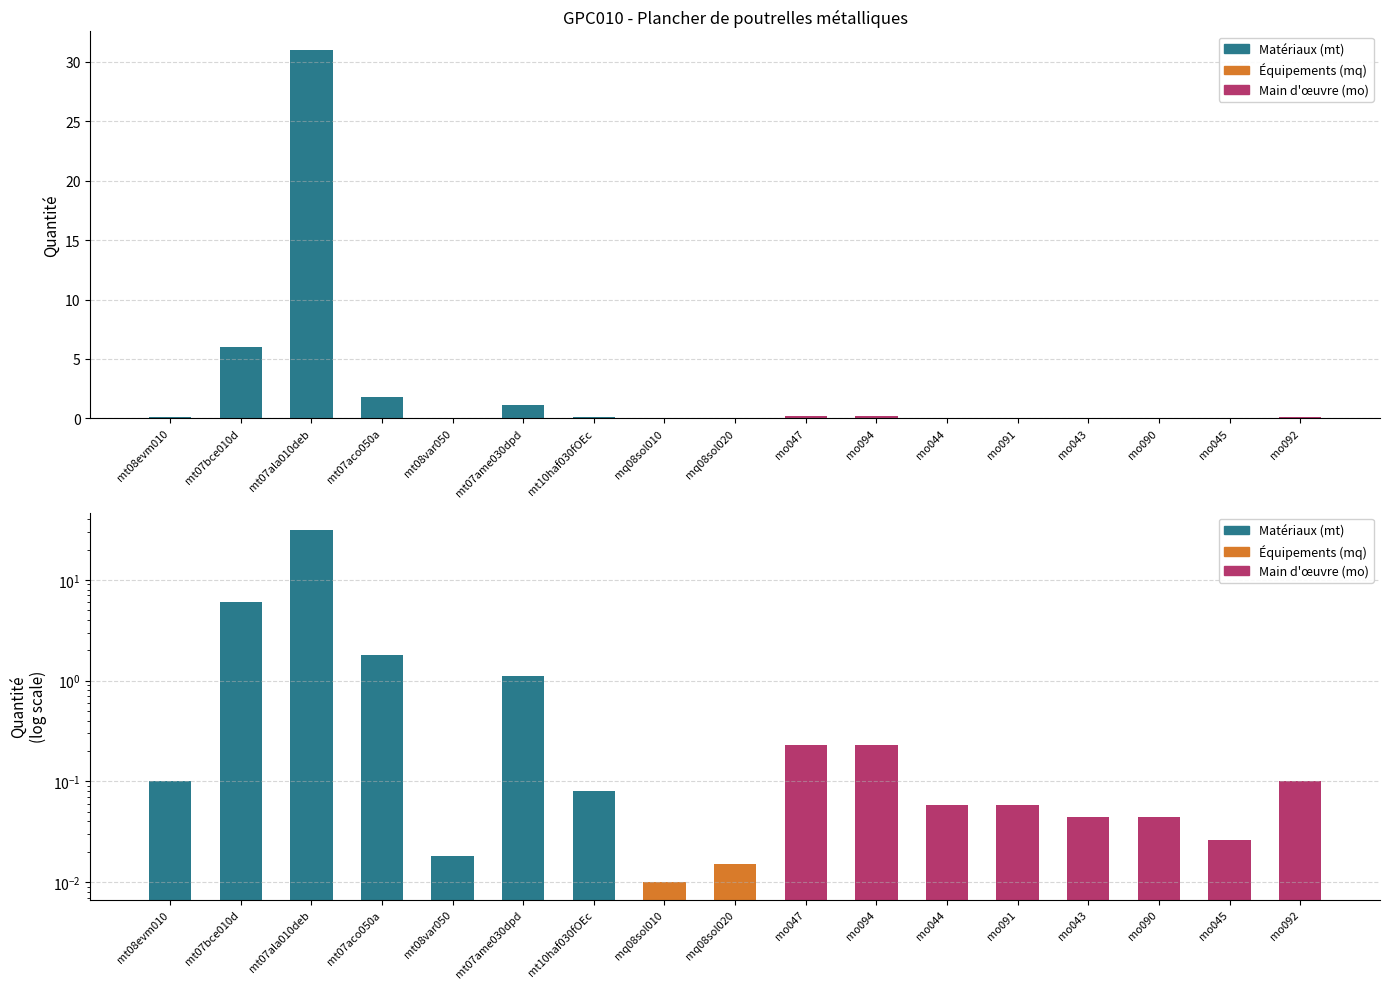

What is the change in value from mq08sol020 to mo094?

+0.2